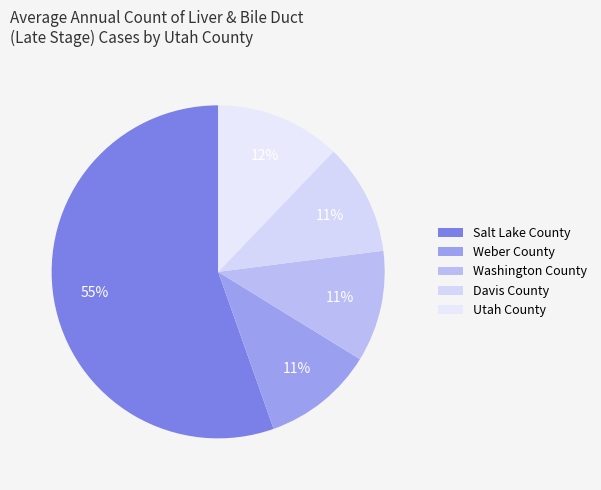

How many slices are in this pie chart?

5